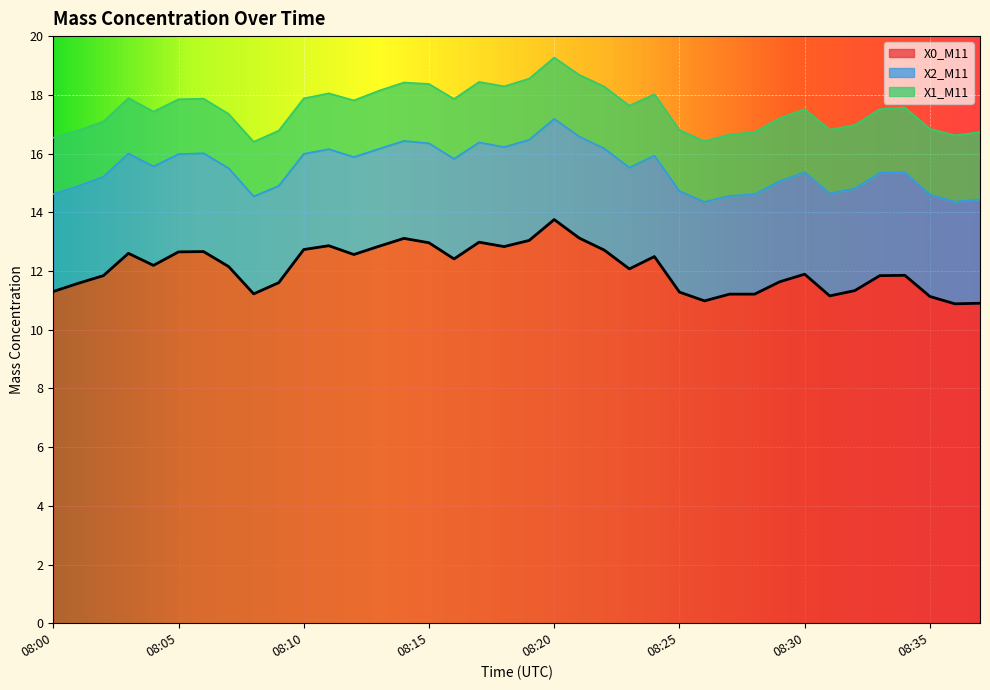

What is the total value across all series at 08:15?

18.4